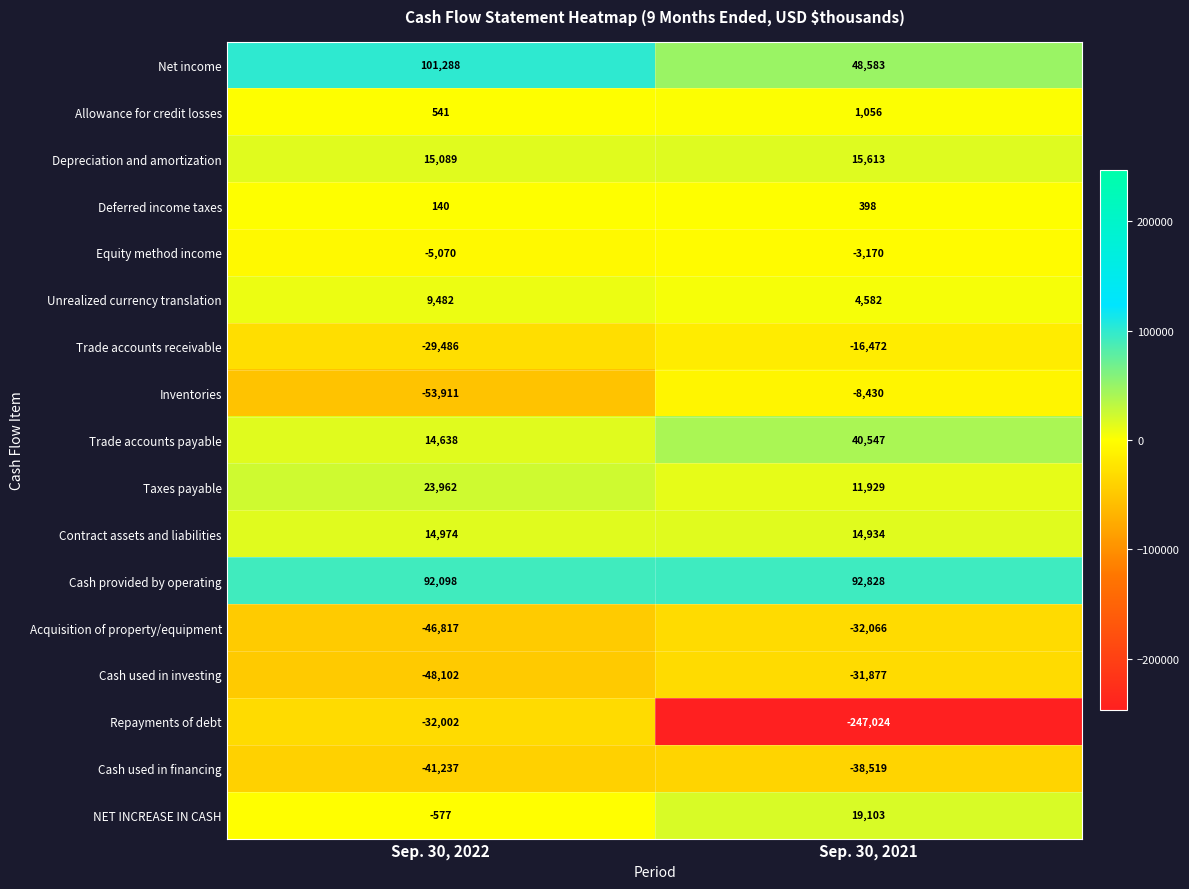

Rank the series by their maximum value, from lowest to highest.

Cash used in financing, Acquisition of property/equipment, Repayments of debt, Cash used in investing, Trade accounts receivable, Inventories, Equity method income, Deferred income taxes, Allowance for credit losses, Unrealized currency translation, Contract assets and liabilities, Depreciation and amortization, NET INCREASE IN CASH, Taxes payable, Trade accounts payable, Cash provided by operating, Net income